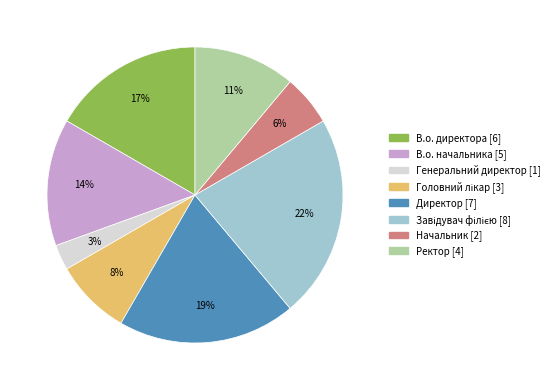

To the nearest percent, what is the difference between the В.о. начальника and Ректор slice percentages?

3%